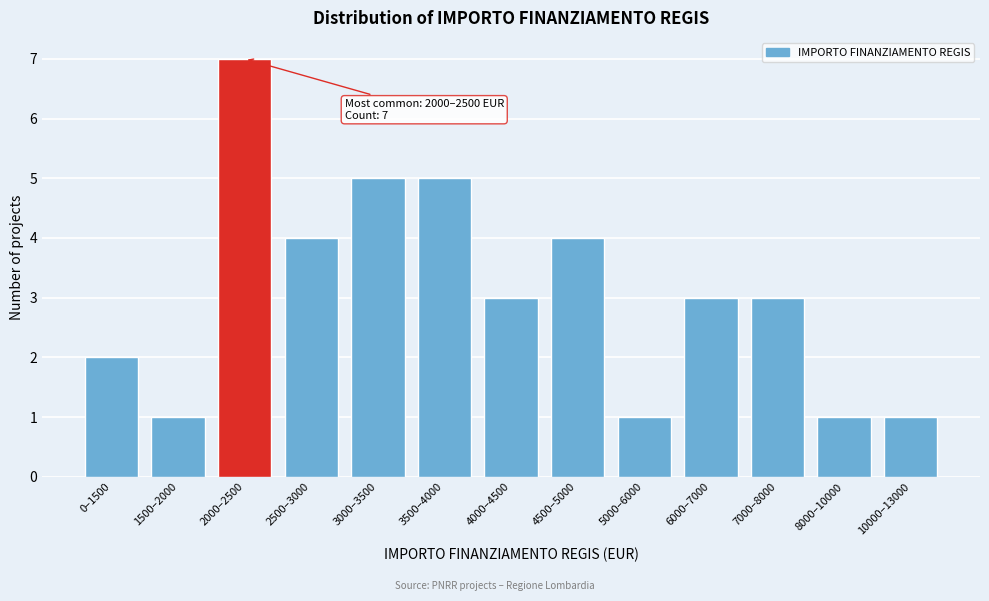

Reading left to right, what are all the values shown in this chart?

2	1	7	4	5	5	3	4	1	3	3	1	1